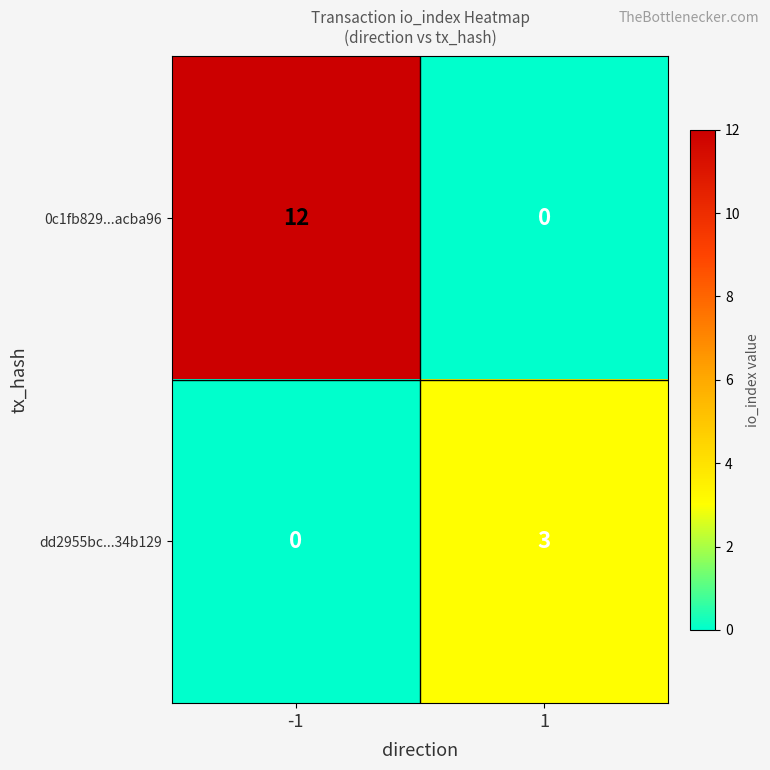

Rank the series by their maximum value, from lowest to highest.

dd2955bc...34b129, 0c1fb829...acba96